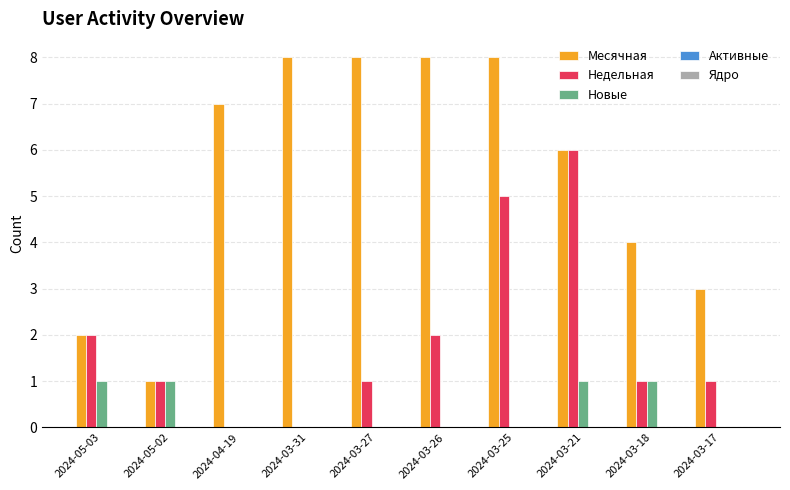

What is the sum of the Месячная values at 2024-03-31 and 2024-03-17?

11